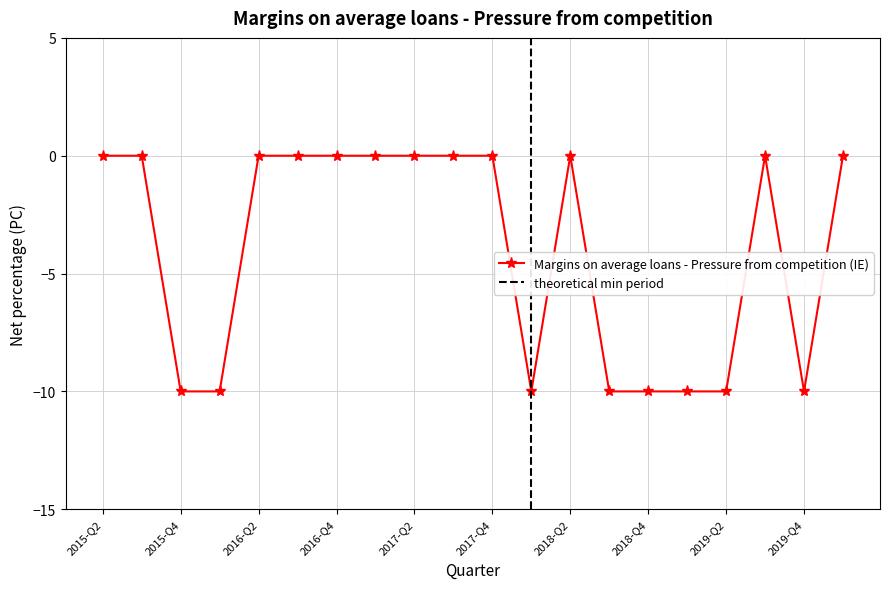

True or false: the data has more than 1 interior local peaks.

True